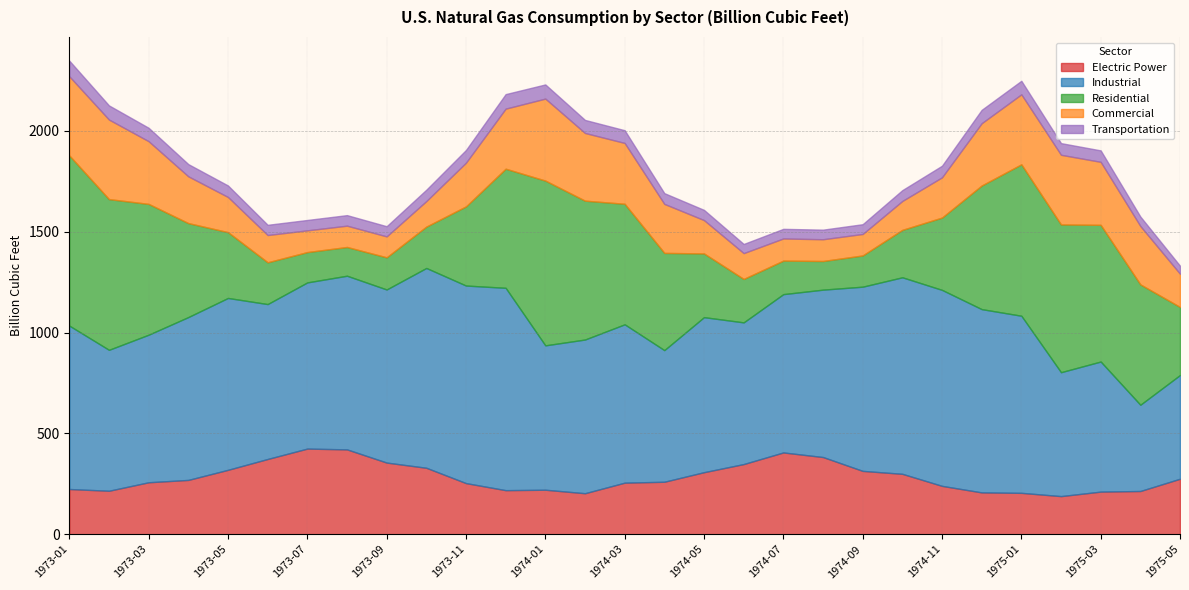

Reading left to right, what are all the values shown in this chart?

Electric Power: 224.1	215.5	257.6	269.2	319.2	373.0	424.6	420.6	355.2	329.4	253.4	218.4	220.6	203.3	255.6	260.1	307.5	347.8	405.4	382.6	314.0	299.4	239.7	207.4	205.1	188.9	211.2	214.3	275.1
Industrial: 810.1	698.7	731.6	807.4	852.1	768.0	823.9	861.0	858.2	990.6	979.5	1003.2	715.8	762.0	785.0	652.5	768.6	702.4	784.9	829.9	913.2	974.4	971.6	908.6	878.1	614.3	645.0	427.6	514.2
Residential: 843.9	747.3	648.5	465.9	326.3	207.2	150.3	142.5	159.4	205.0	392.5	590.6	816.9	688.5	597.6	482.0	315.9	215.4	166.3	142.1	154.8	235.2	358.5	612.8	750.7	732.4	677.7	596.8	337.3
Commercial: 392.3	394.3	310.8	231.9	174.3	135.2	107.7	105.7	103.8	126.5	216.8	297.7	406.4	335.6	301.6	243.0	165.2	128.0	109.7	107.8	106.5	143.3	199.5	308.9	347.0	345.5	312.4	289.3	164.6
Transportation: 77.5	70.2	66.5	60.6	57.1	50.7	51.5	52.2	50.4	56.4	62.9	72.1	70.3	64.7	63.1	53.3	50.7	45.3	47.7	47.6	48.4	53.8	57.6	66.3	67.1	57.9	56.8	47.0	39.7